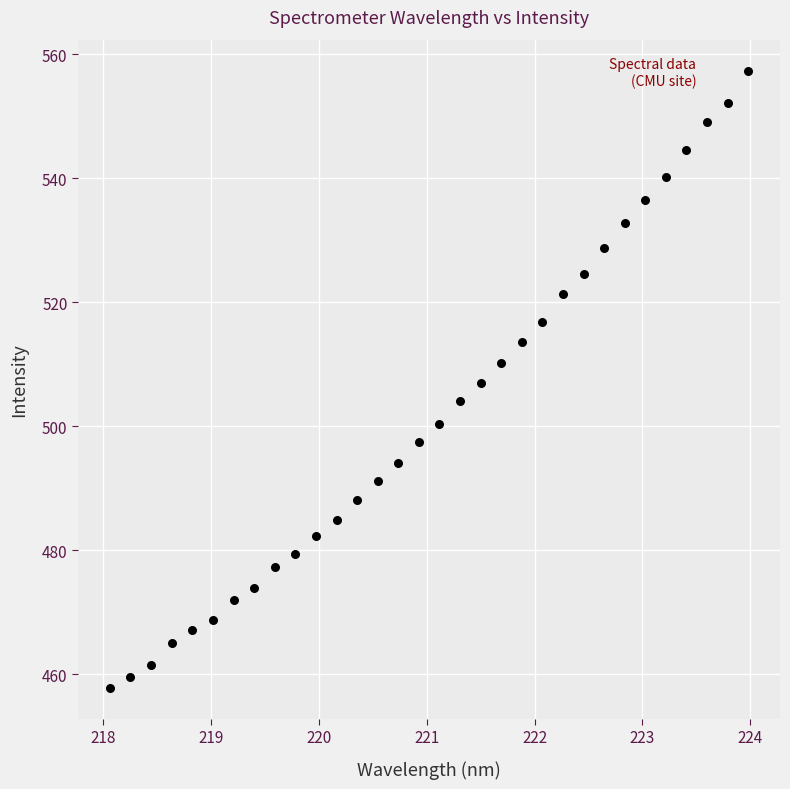

What is the range of X values (max minus min)?

5.9